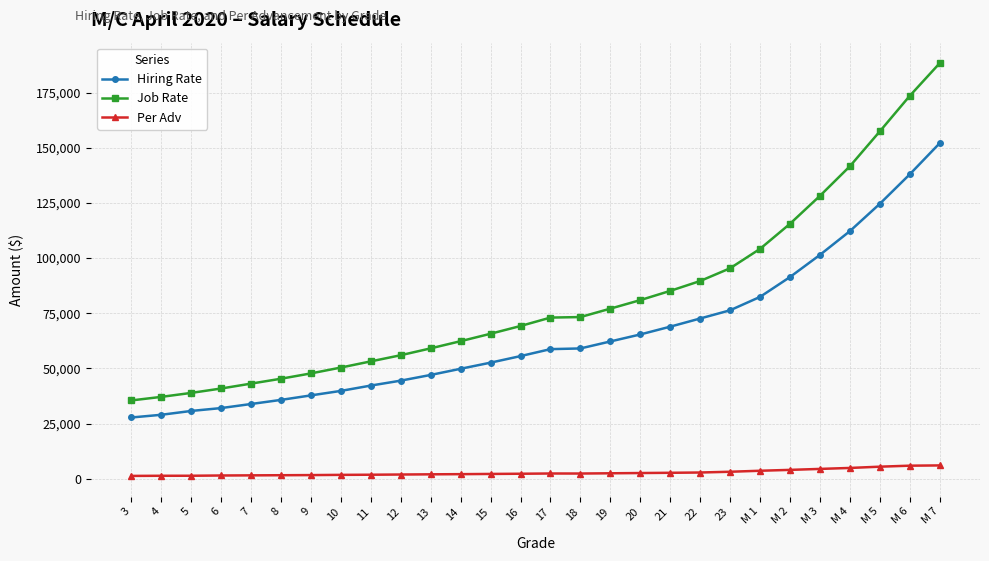

True or false: Job Rate and Hiring Rate intersect in this chart.

False